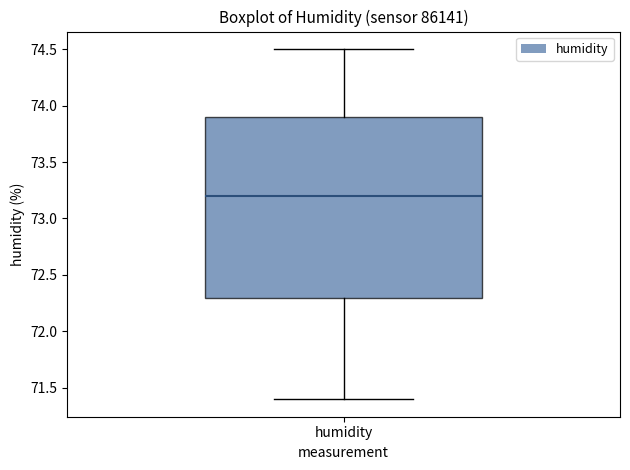

Read this box plot against the y-axis: the position of the median line, the range covered by the box, and the ends of both whiskers. The values are not printed on the chart, so give them approximately, as read against the axis.

median 73.2, box 72.3 to 73.9, whiskers 71.4 to 74.5